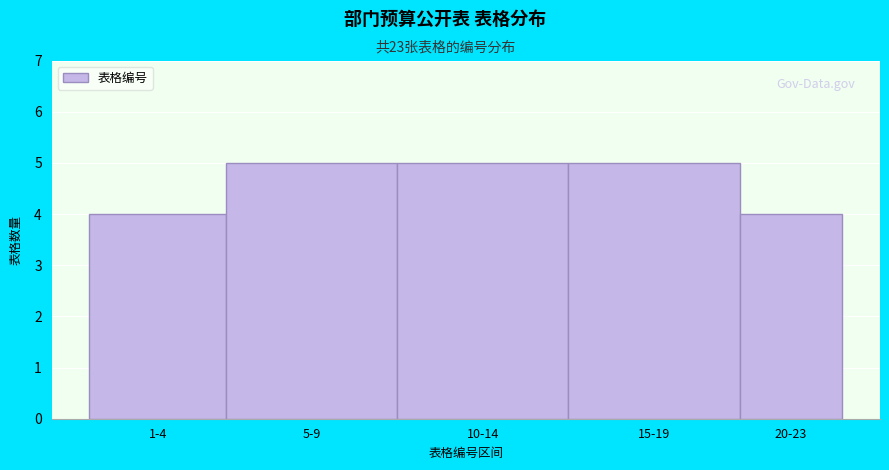

Reading left to right, what are all the values shown in this chart?

1-4=4	5-9=5	10-14=5	15-19=5	20-23=4